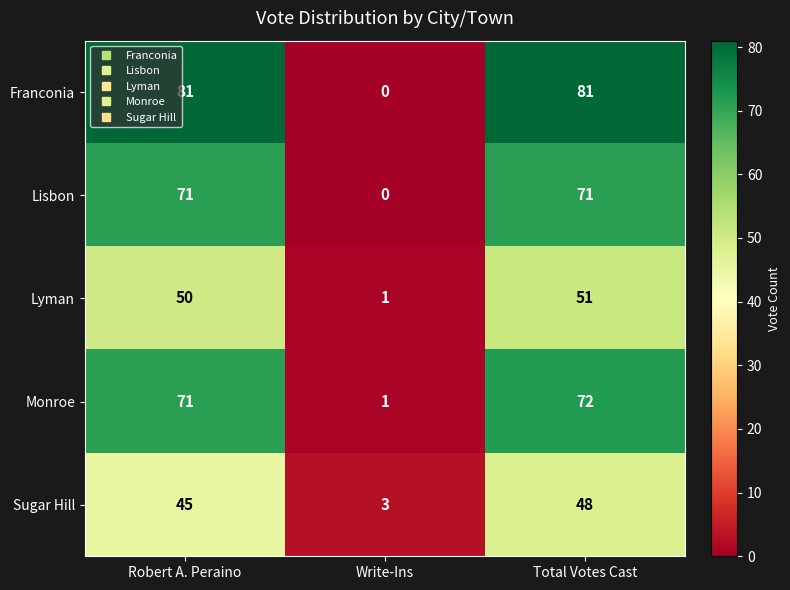

The value of Lyman at Robert A. Peraino is 50. True or false?

True